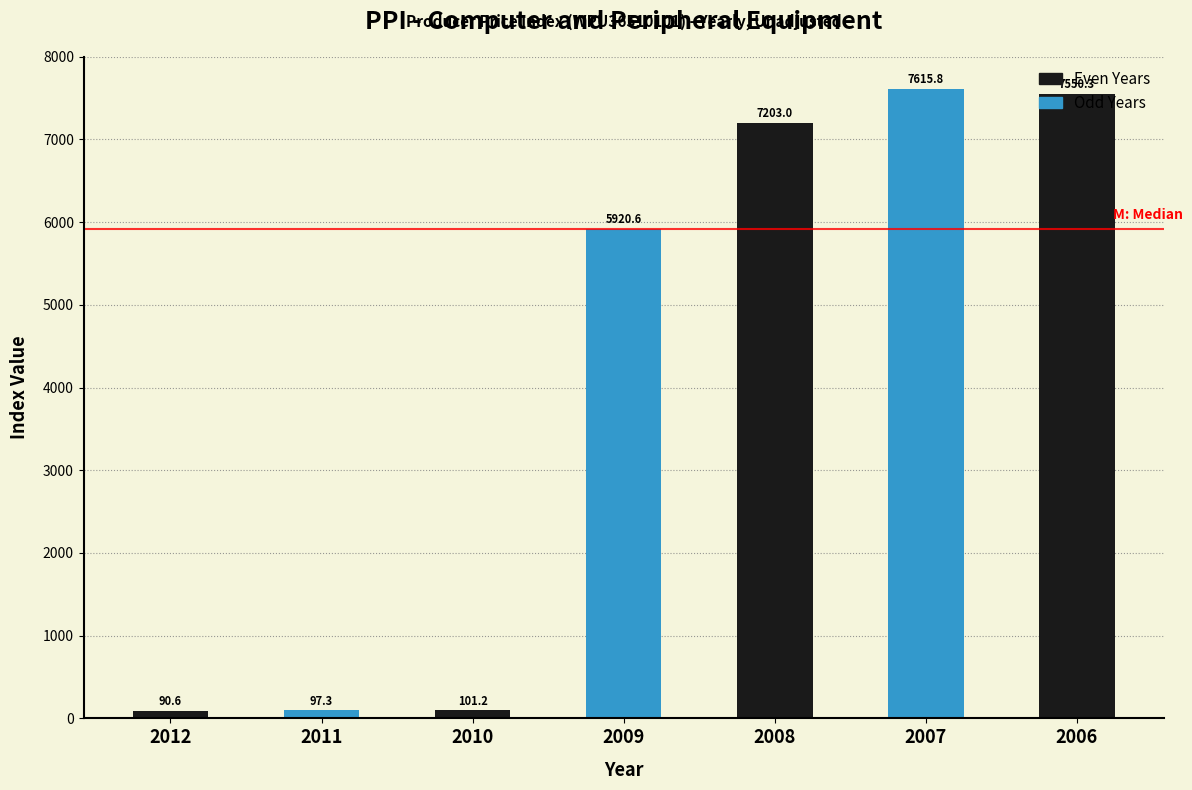

What is the smallest value displayed?

90.6